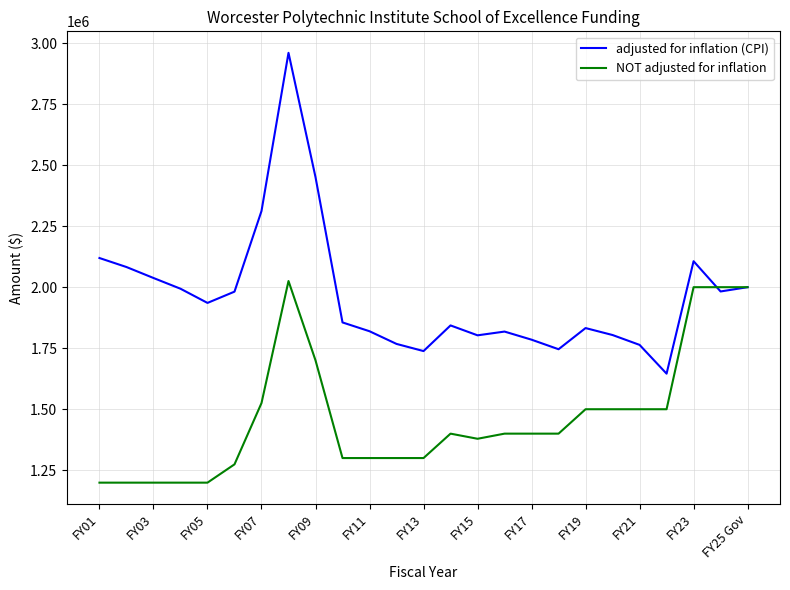

What is the maximum value shown in the chart?

2960109